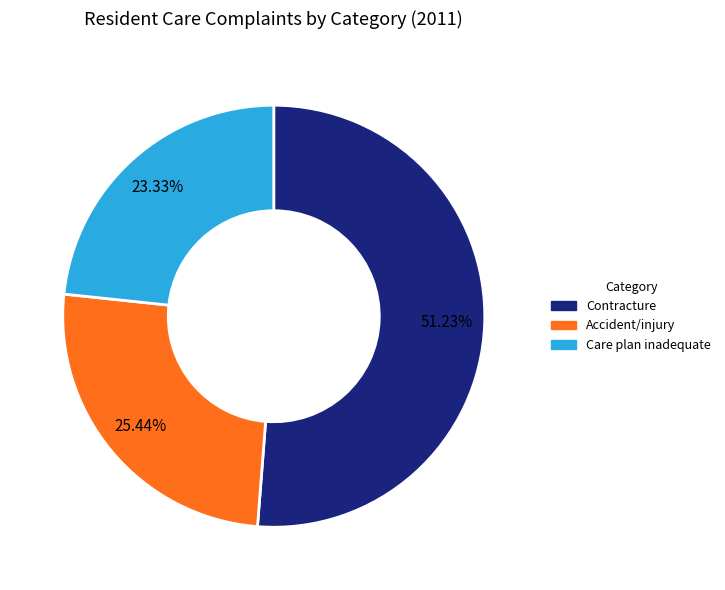

Is the sum of Care plan inadequate and Accident/injury greater than half?

No